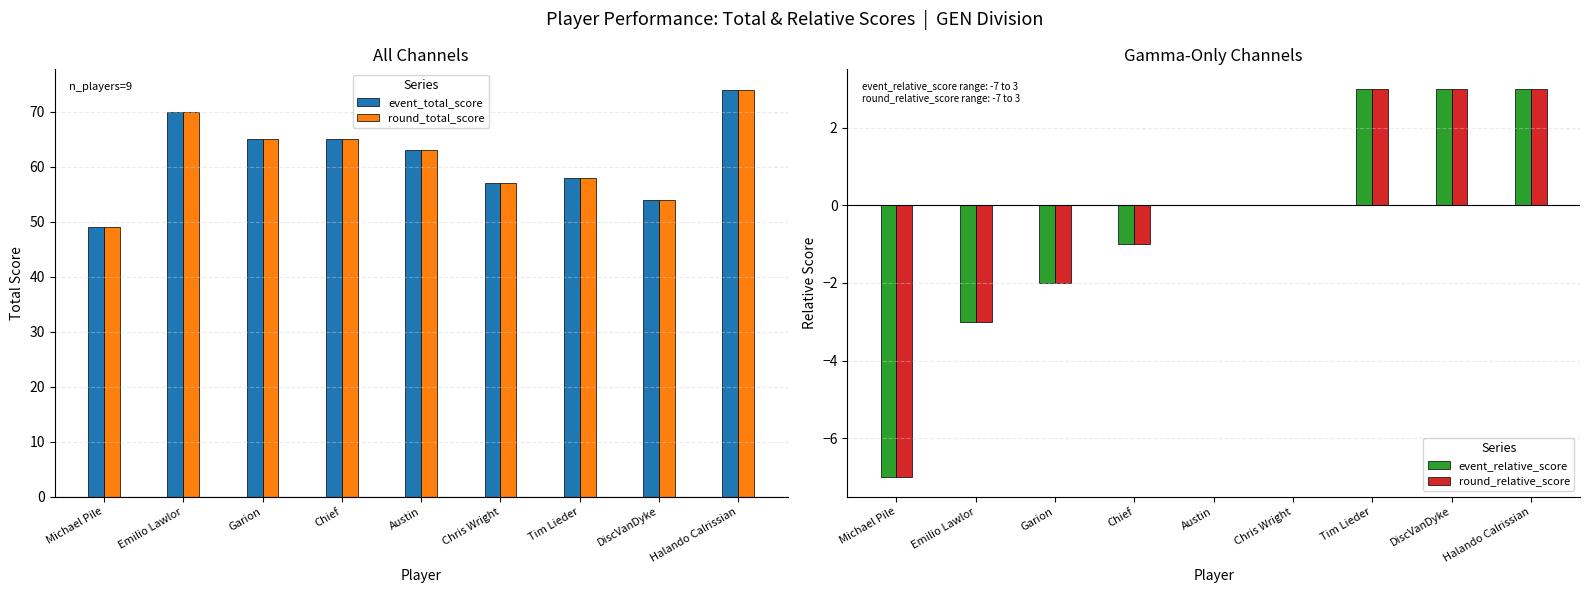

Where is round_relative_score nearest to the value -2?

Garion